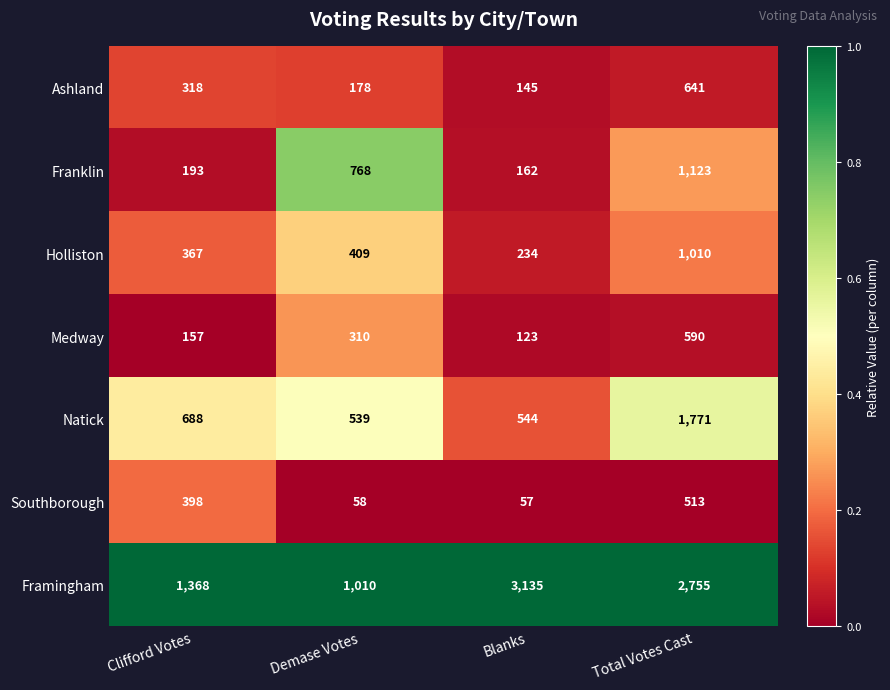

How many categories are shown in the chart?

4